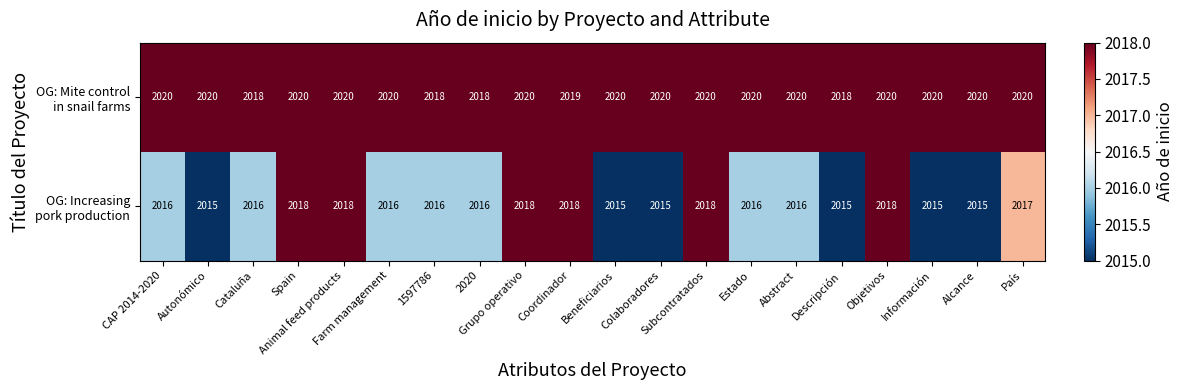

What is the minimum value shown in the chart?

2015